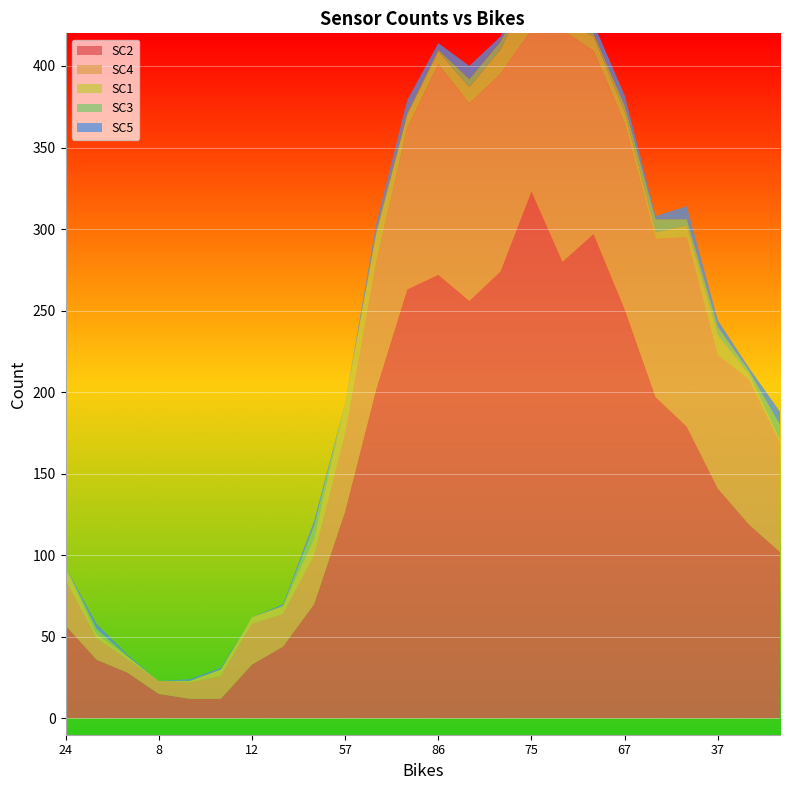

Reading left to right, extract all data points from this chart.

SC2: 57	36	28	15	12	12	33	44	70	127	202	263	272	256	274	323	280	297	251	197	179	141	119	102
SC4: 28	13	8	8	10	14	25	20	30	48	78	99	129	121	121	99	142	112	114	97	116	82	89	67
SC1: 8	3	2	0	1	4	4	5	10	18	17	8	8	10	15	27	6	9	7	4	7	12	3	2
SC3: 0	3	0	0	0	0	0	0	8	0	1	1	1	5	5	3	6	2	4	8	4	5	2	9
SC5: 0	3	1	0	1	1	0	1	3	0	5	8	4	8	3	8	8	6	6	2	8	4	2	8